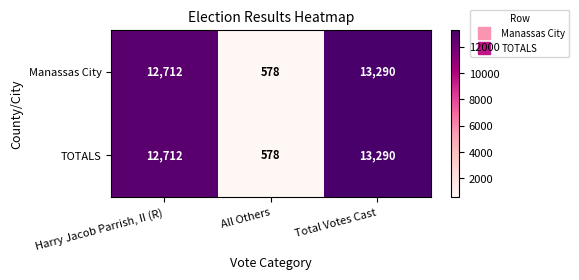

True or false: Manassas City has a value of 21274 at Total Votes Cast.

False